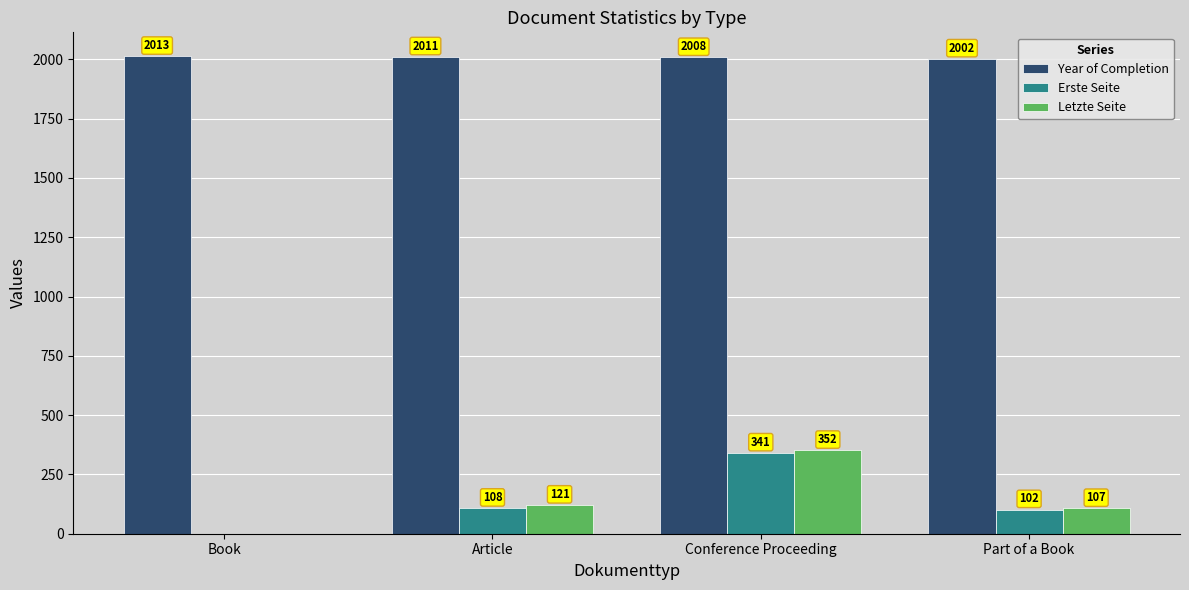

What is the sum of all Year of Completion values?

8034